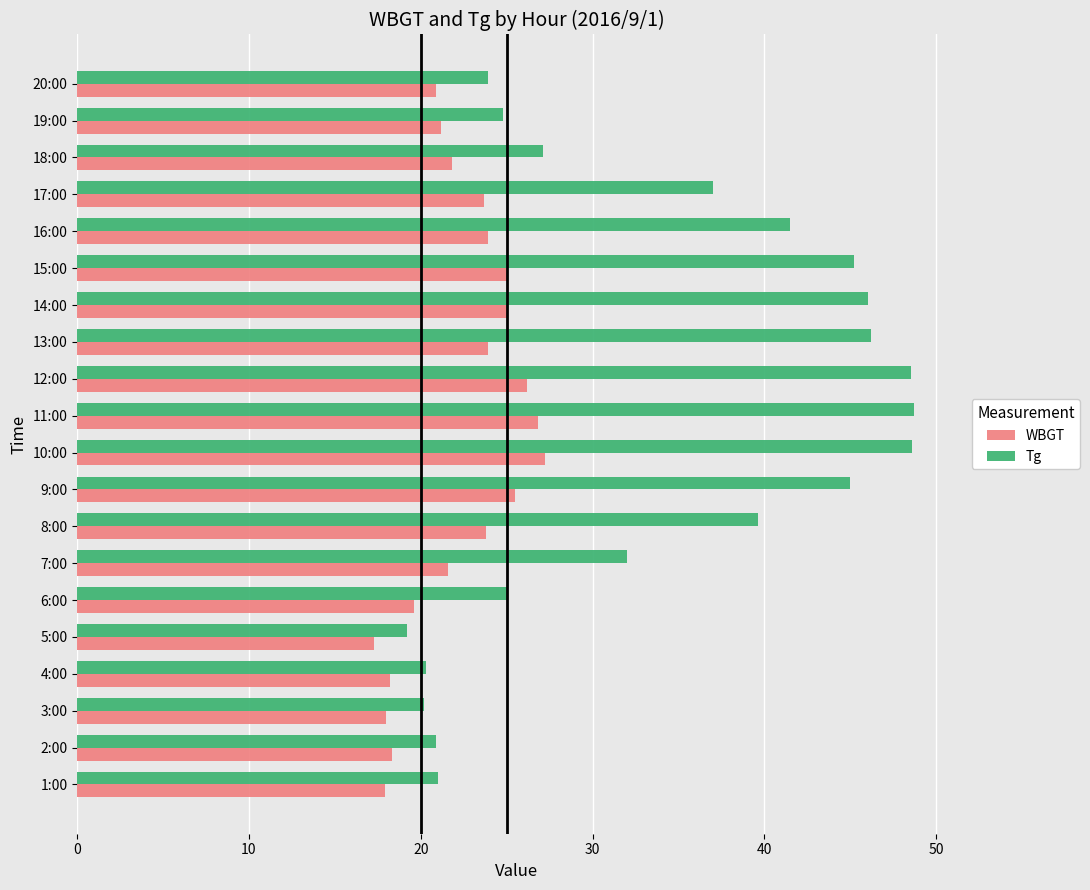

What is the maximum value for WBGT?

27.2